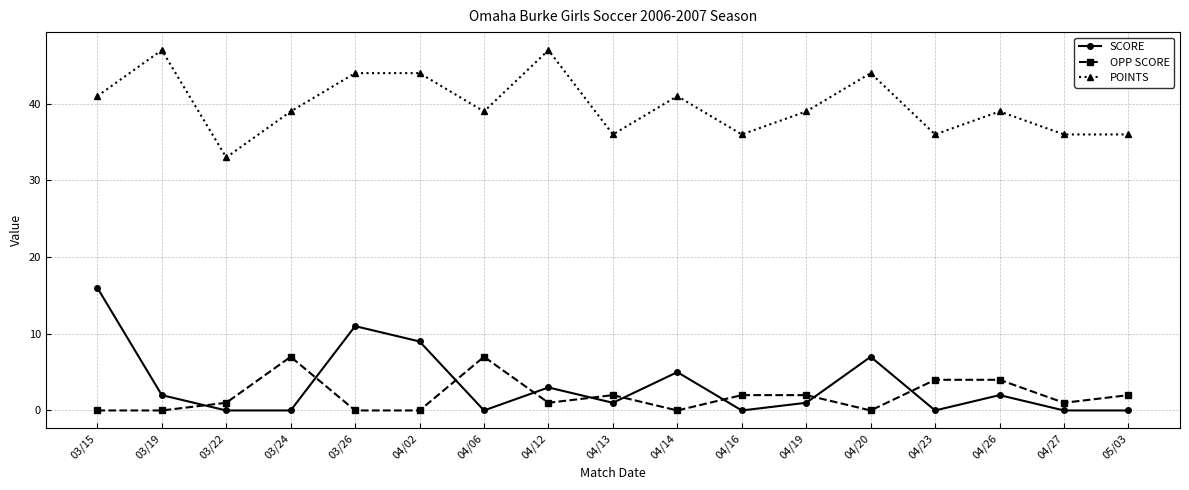

The POINTS series shows 36 at 04/23. True or false?

True